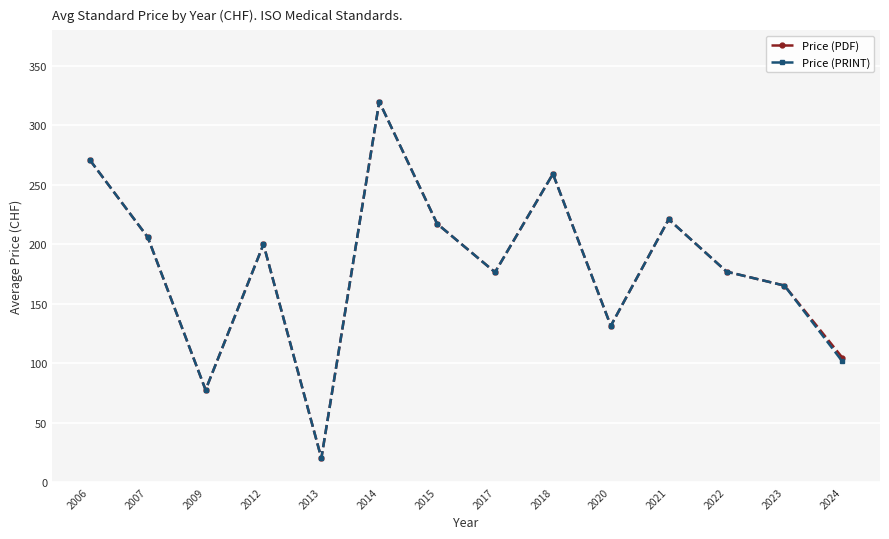

How many series are shown in this chart?

2